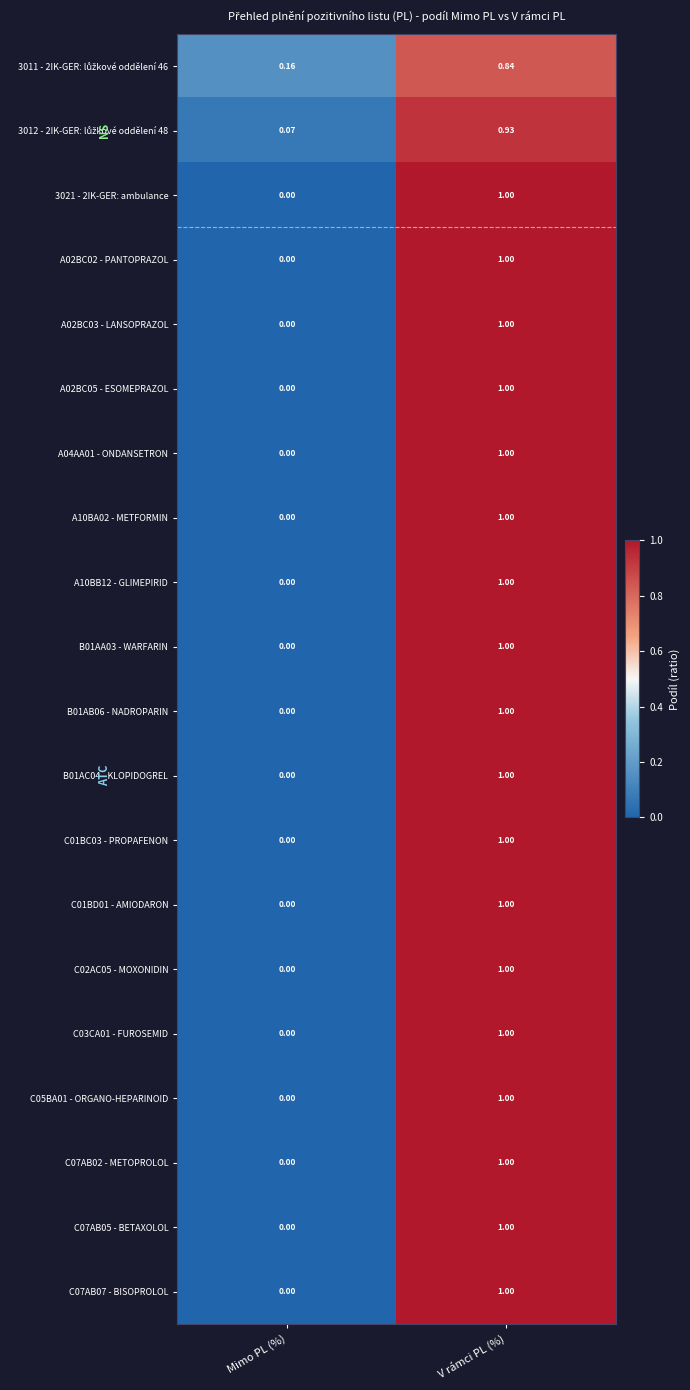

List the labels in order of A02BC03 - LANSOPRAZOL value, smallest first.

Mimo PL (%), V rámci PL (%)